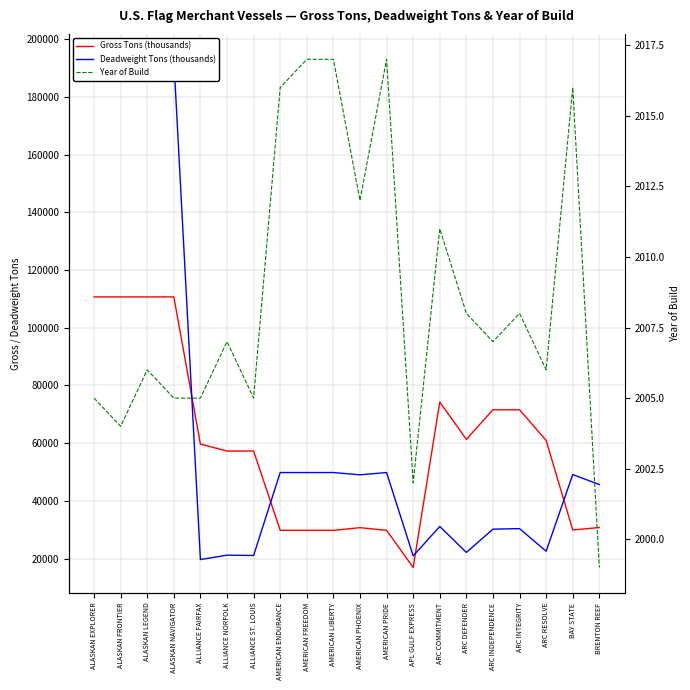

How many intersections are there between Deadweight Tons (thousands) and Gross Tons (thousands)?

4